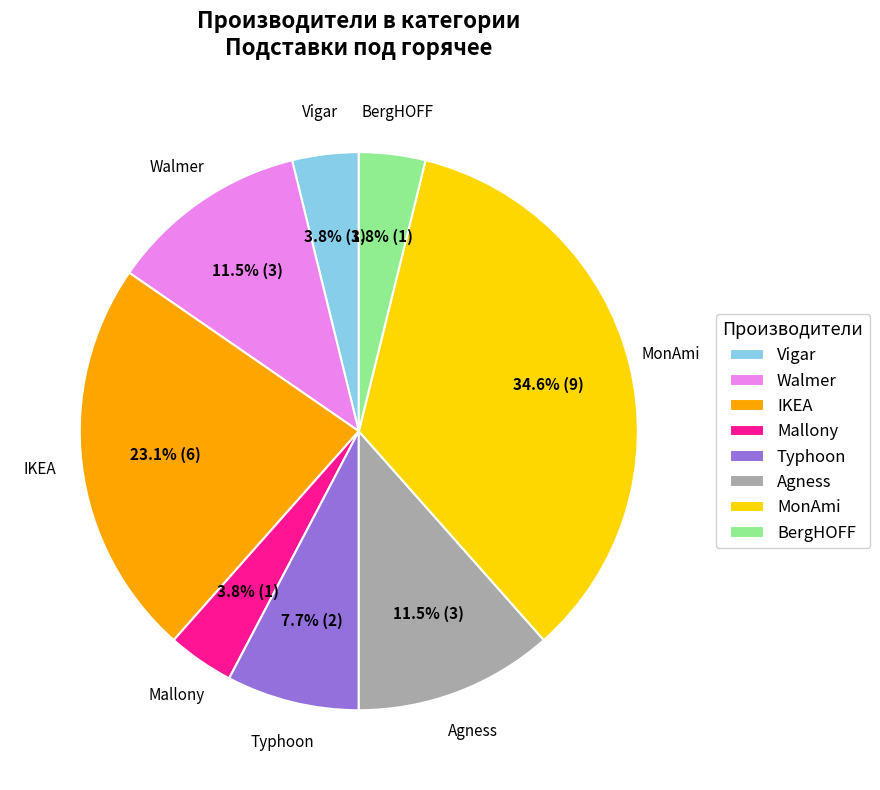

What portion of the pie excludes IKEA?

76.9%